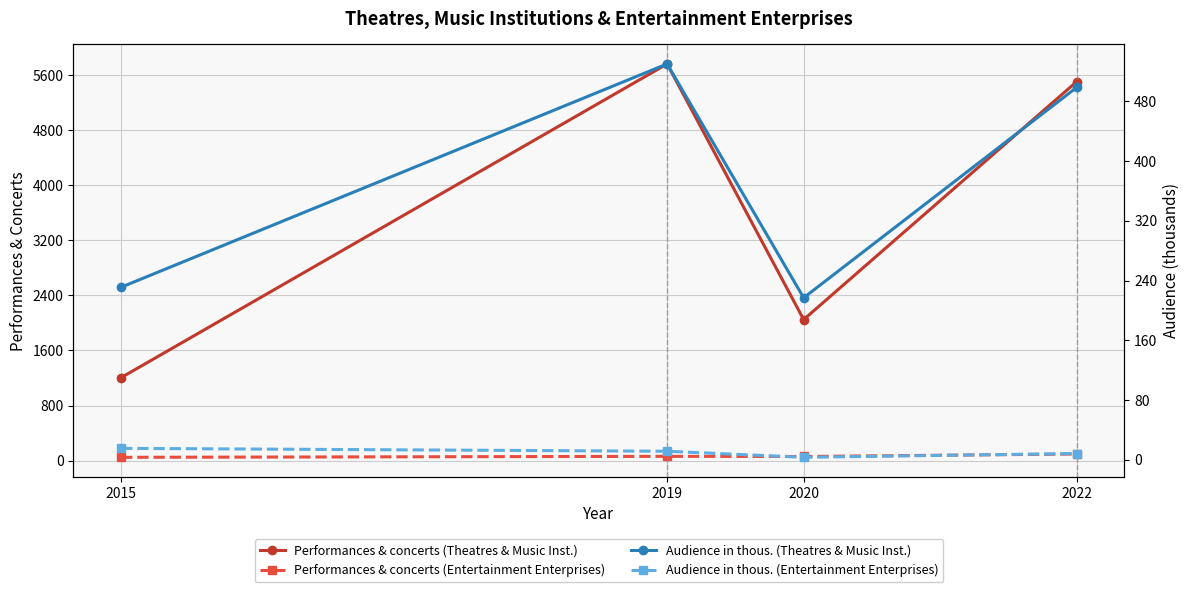

What are all the series names shown in the legend?

Performances & concerts (Theatres & Music Inst.), Performances & concerts (Entertainment Enterprises), Audience in thous. (Theatres & Music Inst.), Audience in thous. (Entertainment Enterprises)